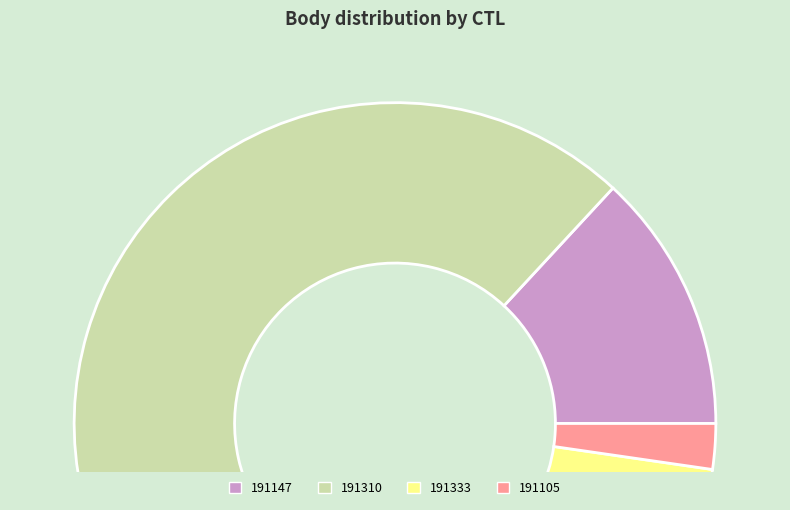

The 191333 slice represents 6% of the pie. True or false?

False